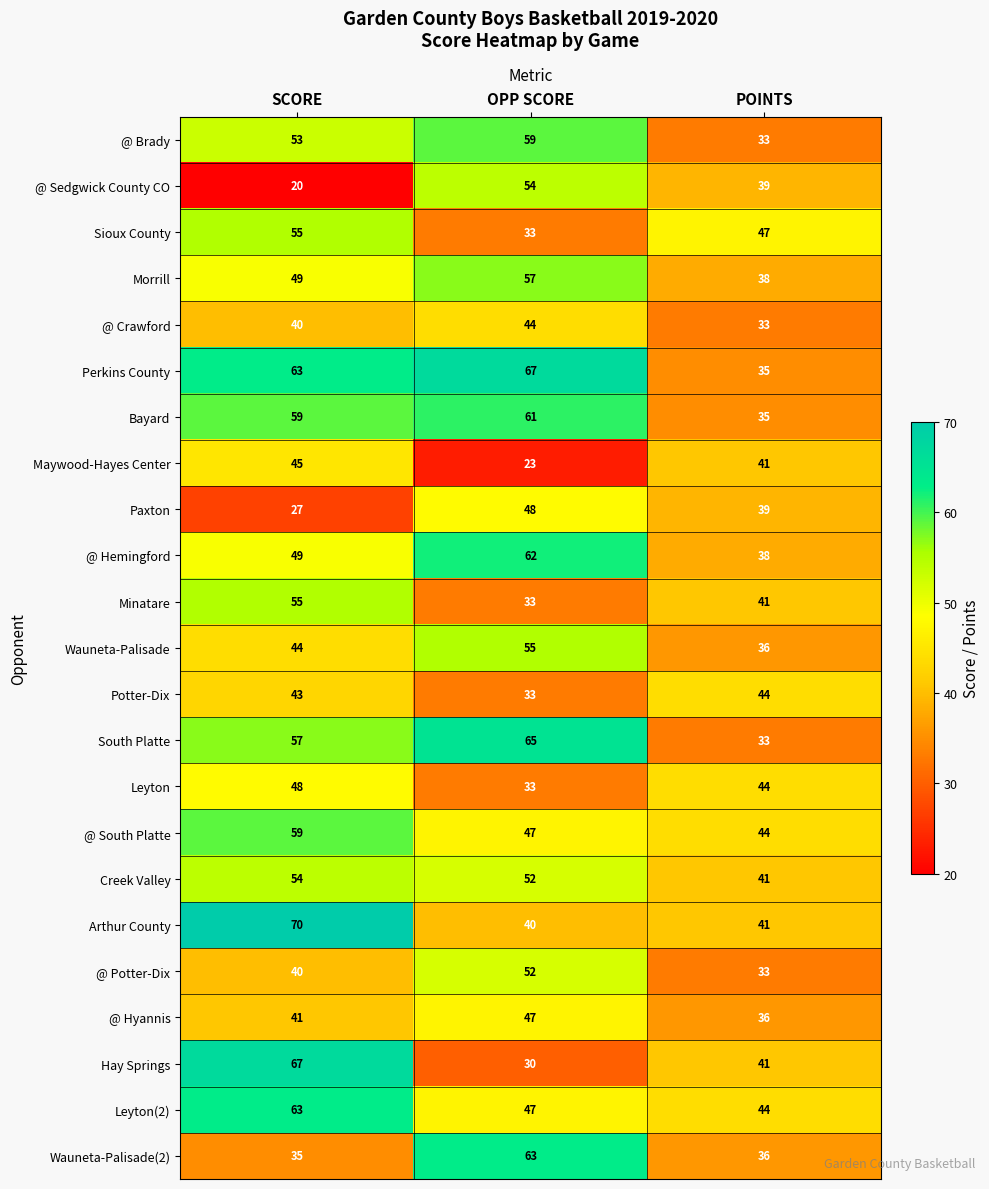

Rank the categories by @ Hyannis value from highest to lowest.

OPP SCORE, SCORE, POINTS